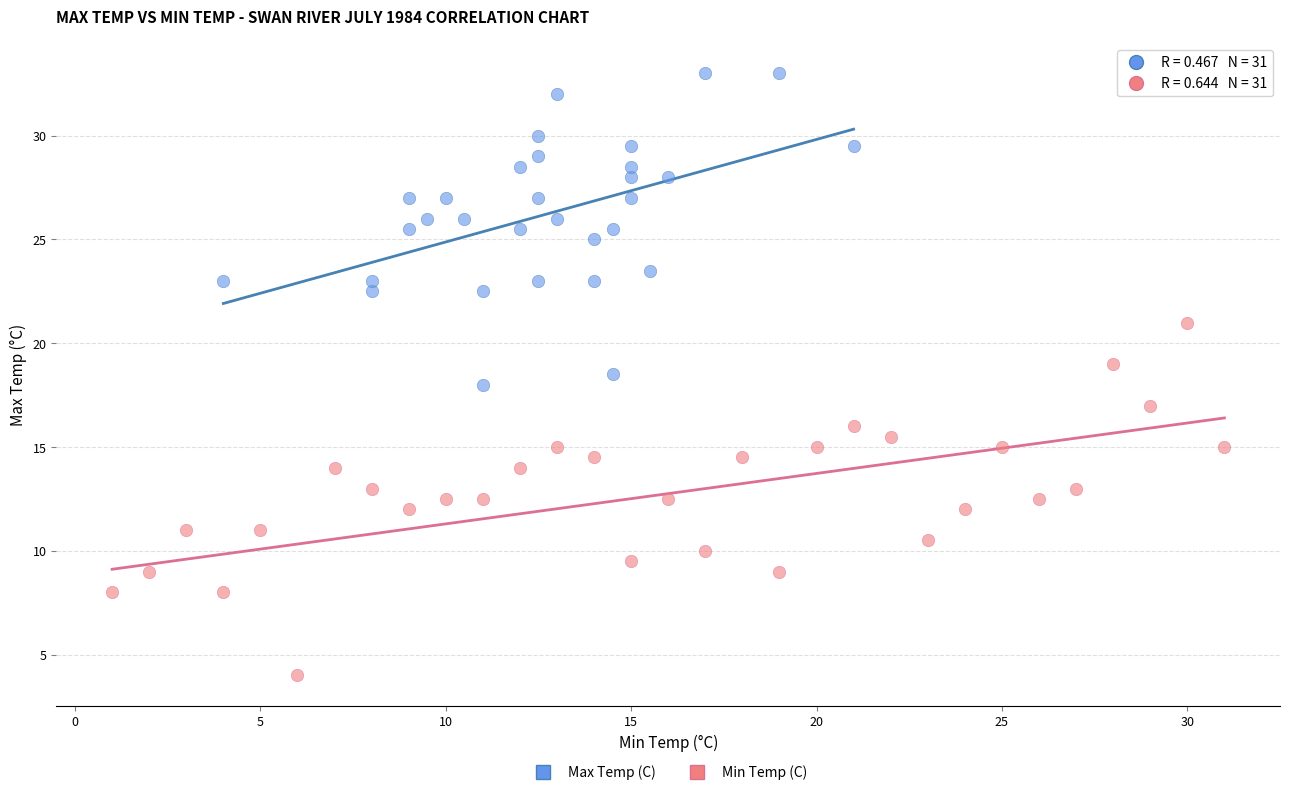

Which series has the widest spread of Y values?

Min Temp (C)